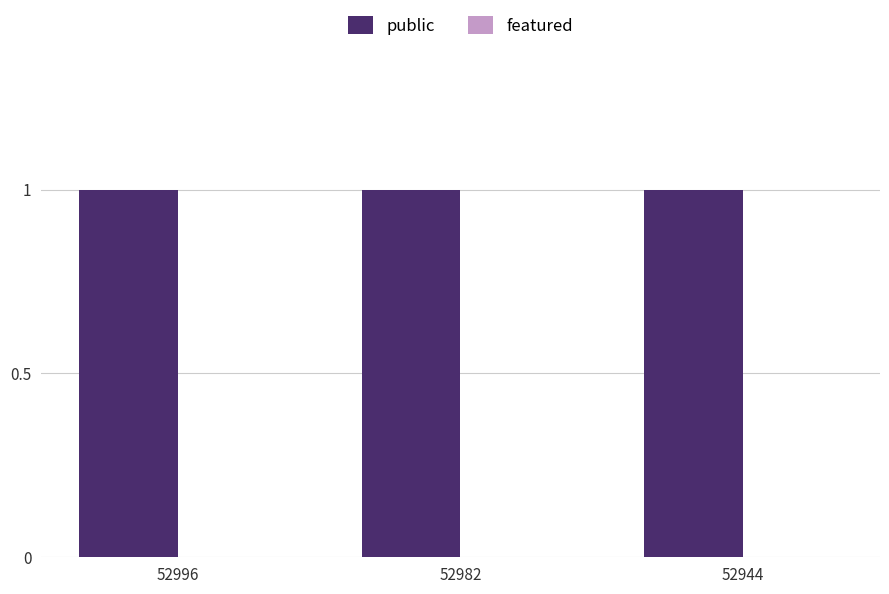

What is the sum of the public values at 52944 and 52982?

2